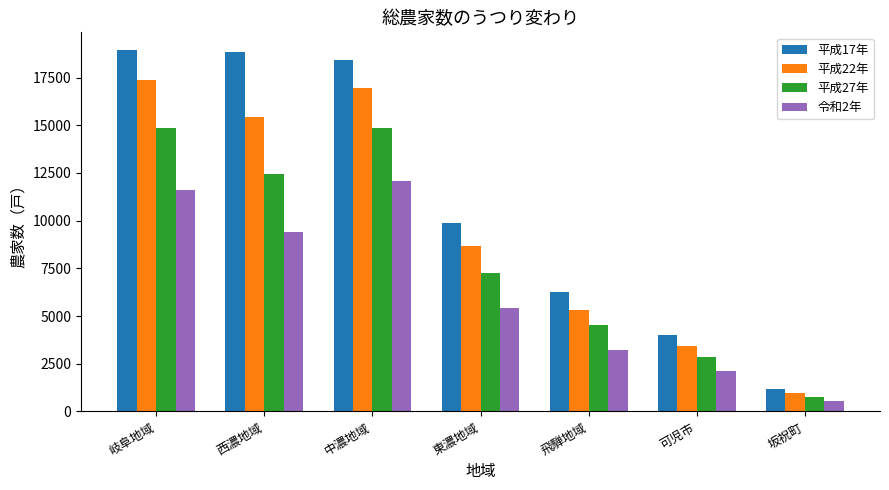

The value of 平成27年 at 西濃地域 is 12434. True or false?

True